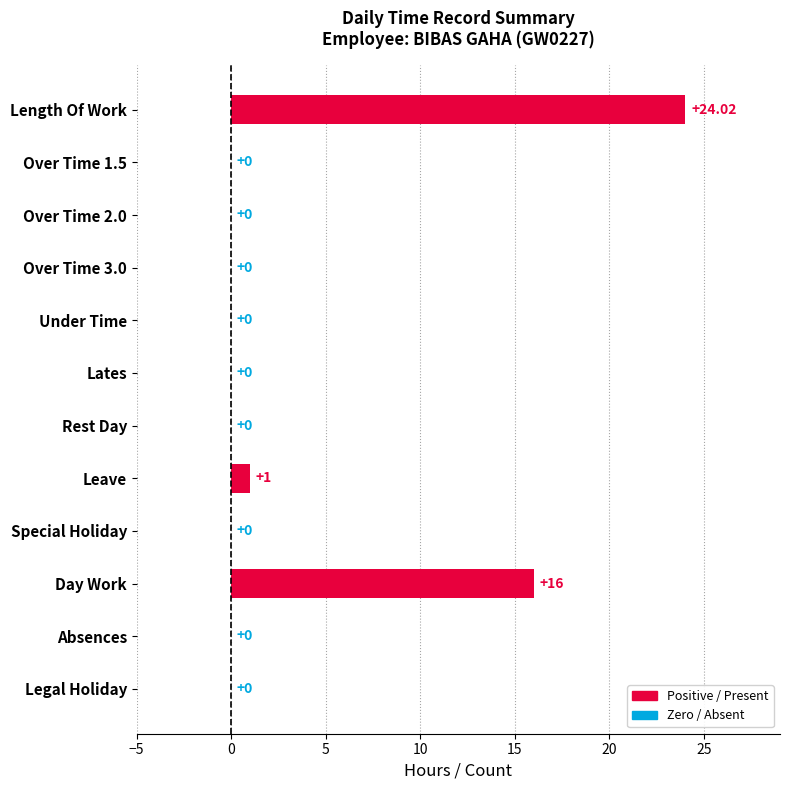

How many values are above zero?

3